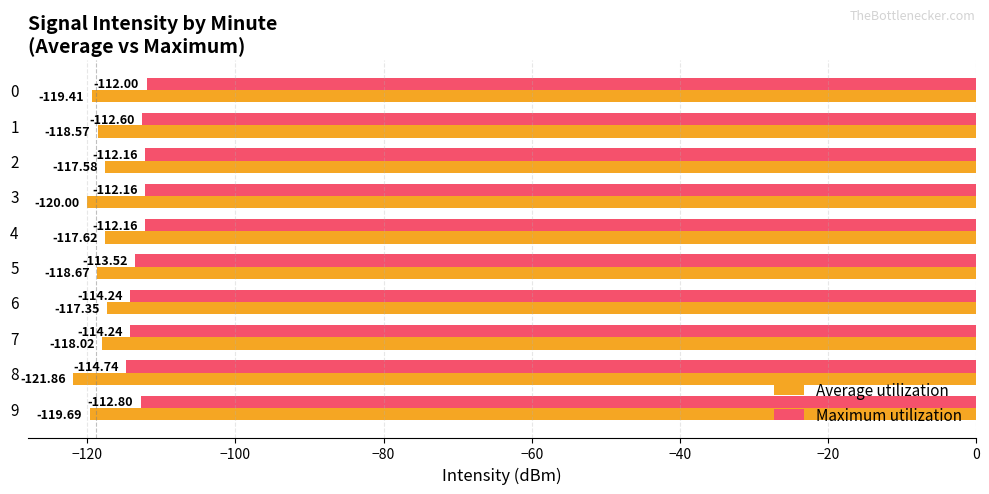

Where is Maximum utilization nearest to the value -113?

9